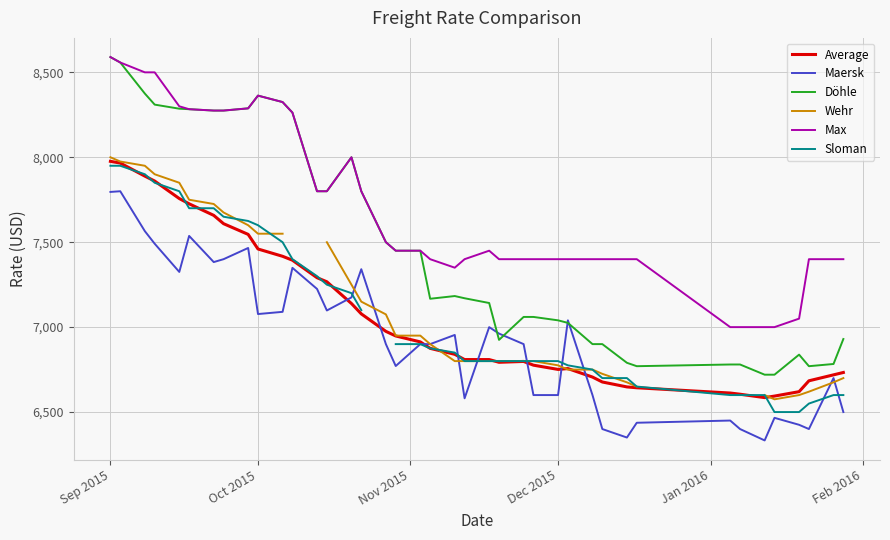

How many interior local valleys does the Wehr series have?

1